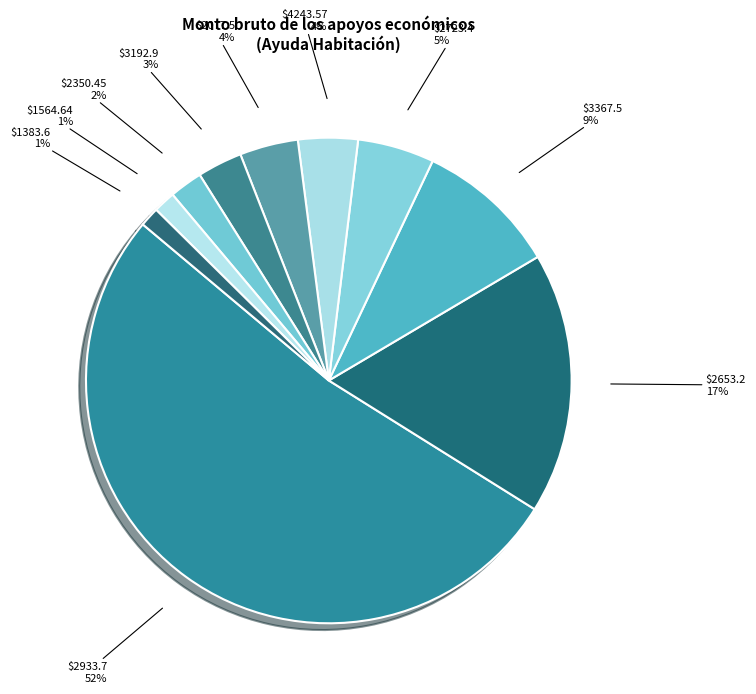

How many segments does this pie chart have?

10